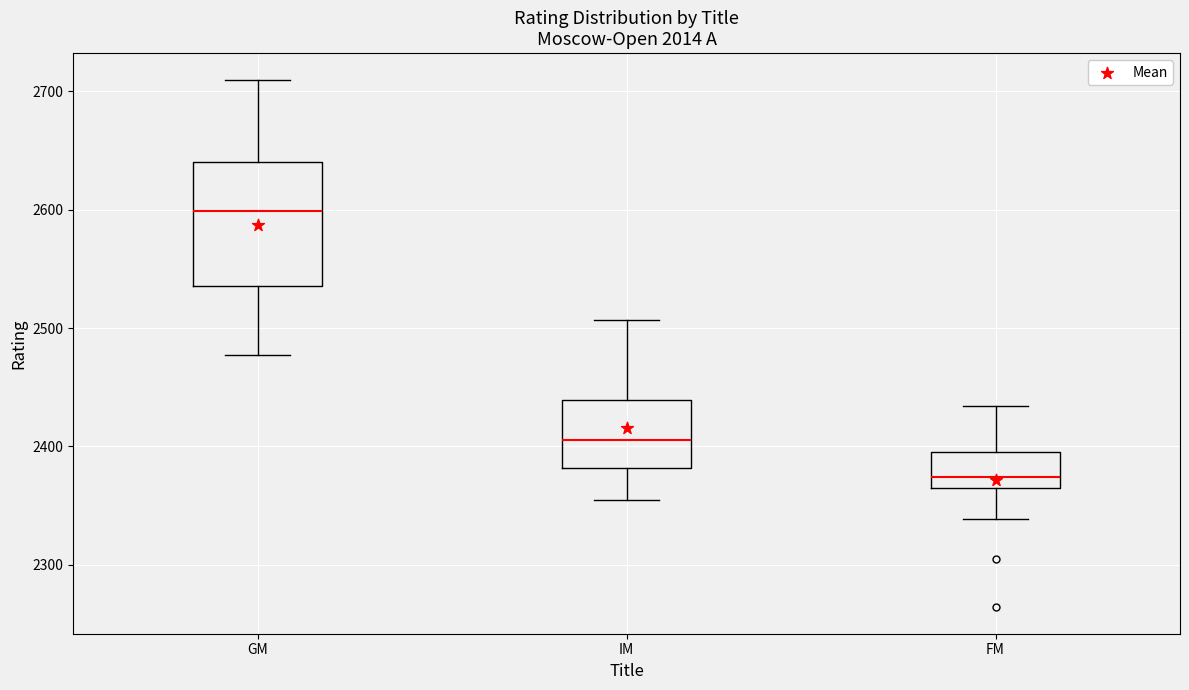

Reading left to right, transcribe this box plot: for each box, give where its median line is, the range the box spans, and where its two whiskers end, as read against the y-axis. The values are not printed on the chart, so give them approximately, as read against the axis.

GM: median 2600, box 2540 to 2640, whiskers 2480 to 2710
IM: median 2410, box 2380 to 2440, whiskers 2360 to 2510
FM: median 2370 (just above the box's lower edge), box 2370 to 2400, whiskers 2340 to 2430